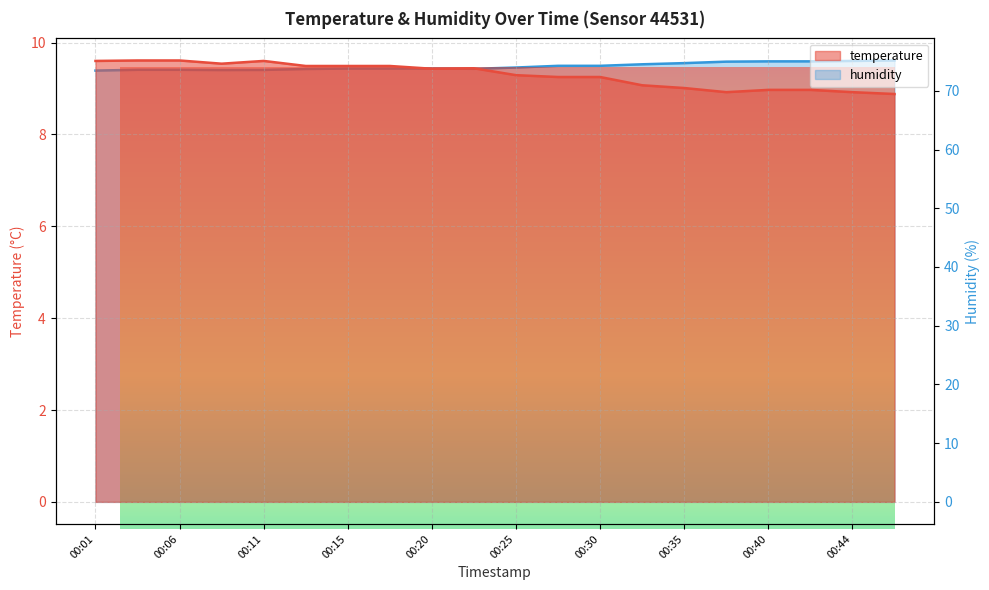

Reading left to right, what are all the values shown in this chart?

temperature: 9.6	9.6	9.6	9.5	9.6	9.5	9.5	9.5	9.4	9.4	9.3	9.2	9.2	9.1	9.0	8.9	9.0	9.0	8.9	8.9
humidity: 73.4	73.6	73.6	73.5	73.5	73.7	73.8	73.8	73.8	73.7	74.0	74.2	74.2	74.5	74.7	75.0	75.0	75.0	75.1	75.2